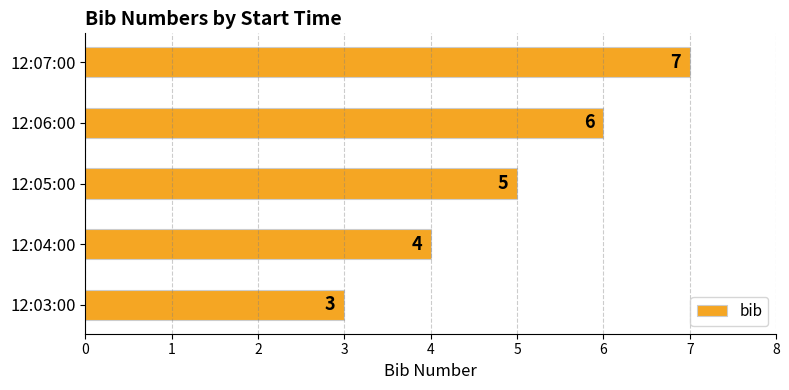

How many values are below 5?

2